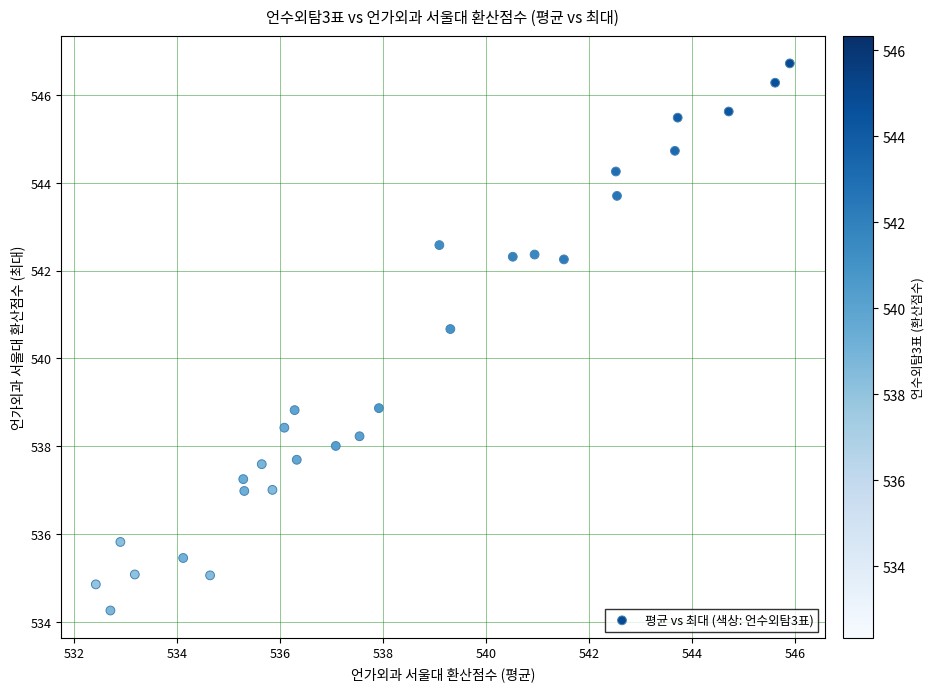

What Y value in the scatter plot is closest to 540?

540.7